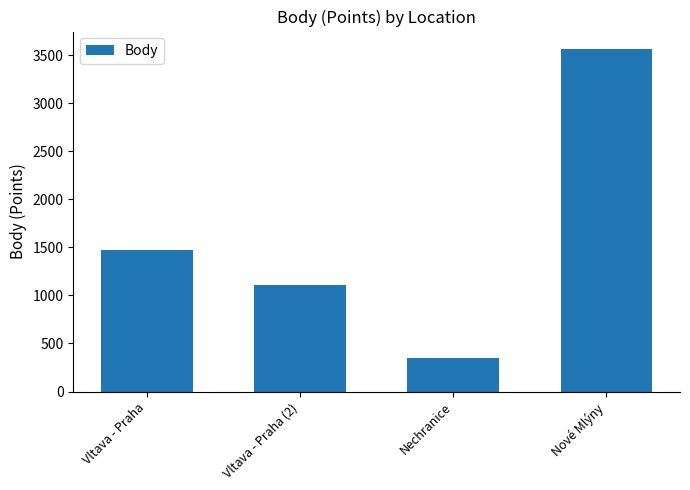

How many categories are shown in the chart?

4